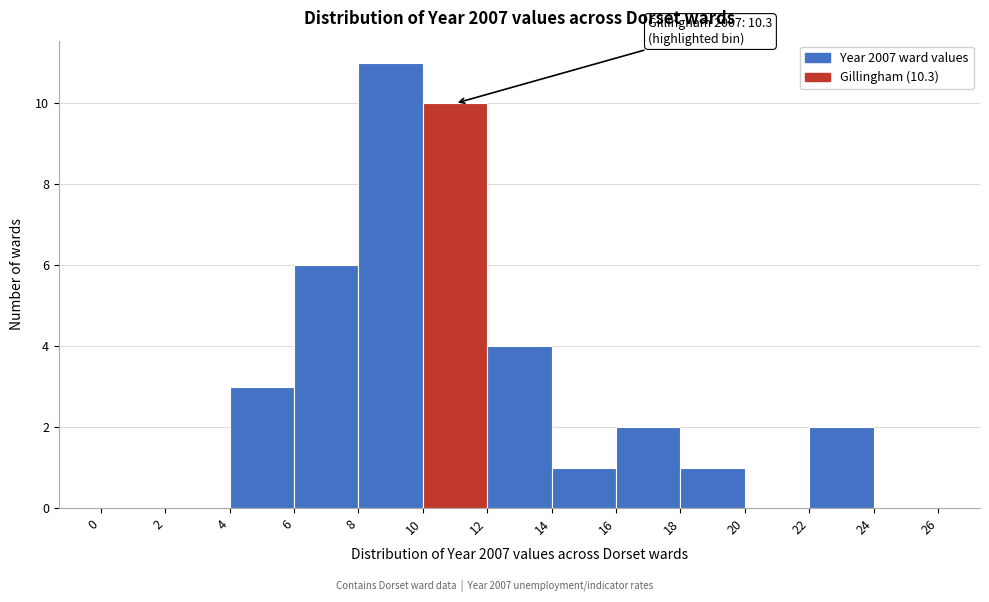

Which range on the x-axis has the tallest bar?

8 to 10